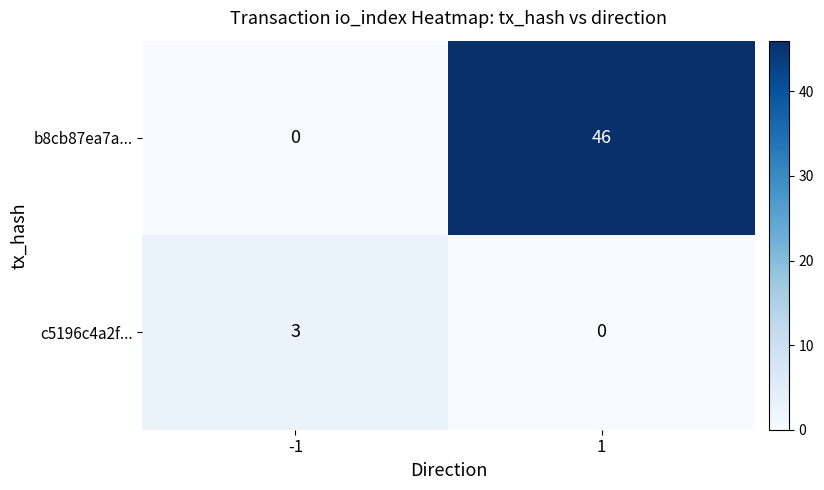

Between -1 and 1, which series saw the biggest shift?

b8cb87ea7a...